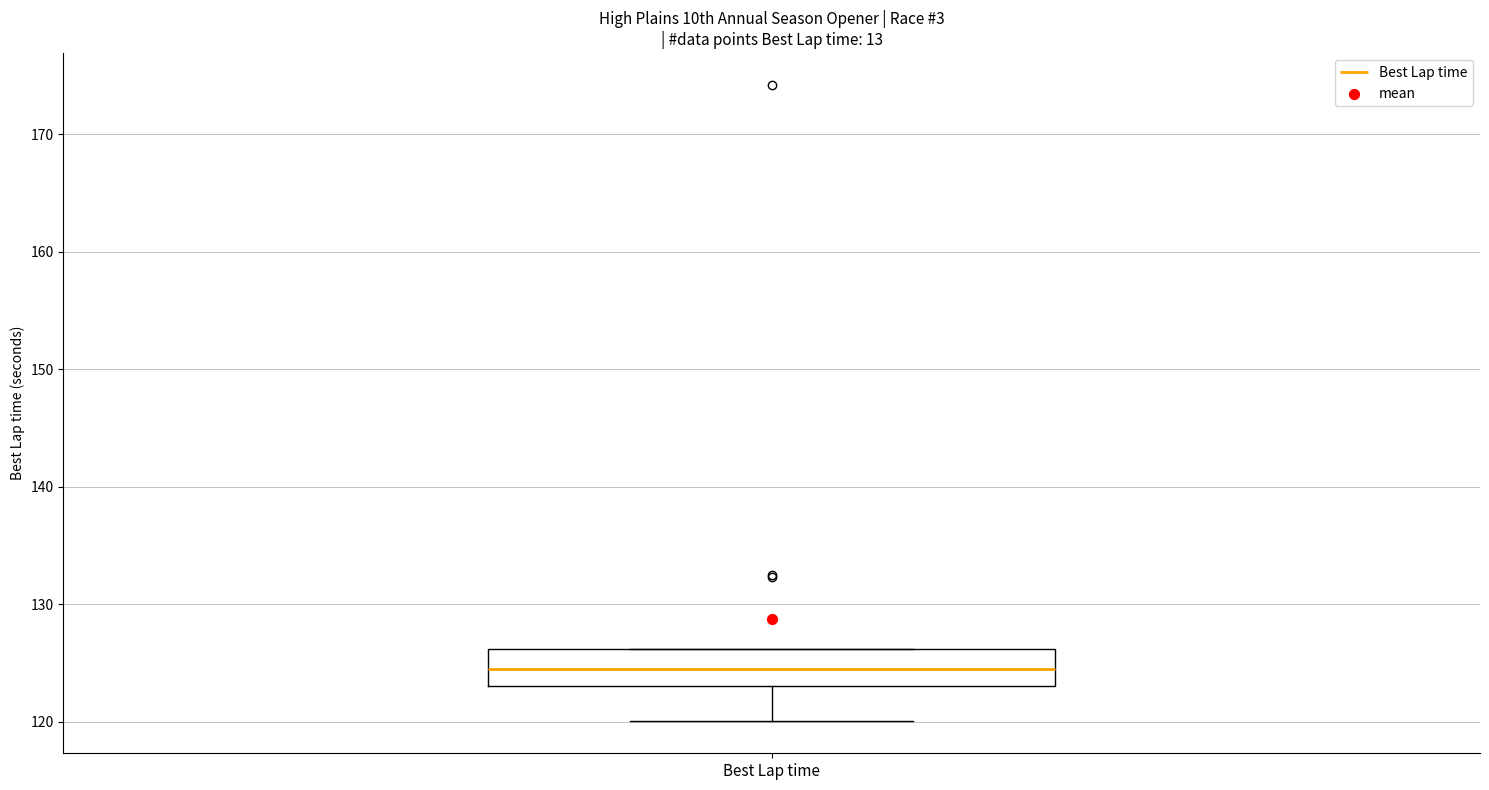

Transcribe this box plot: give where the median line is, the range the box spans, and where the two whiskers end, as read against the y-axis. The values are not printed on the chart, so give them approximately, as read against the axis.

median 125, box 123 to 126, whiskers 120 to 126